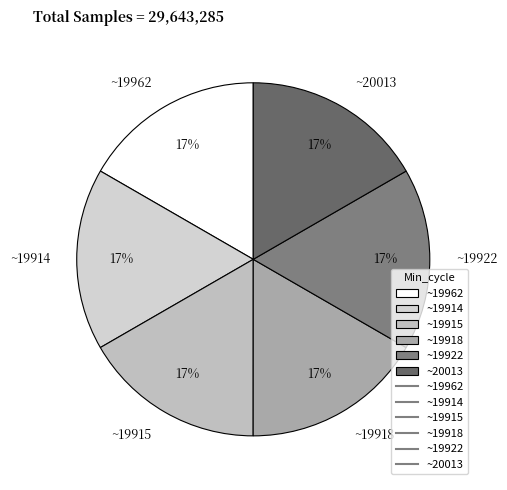

Approximately how many times larger is the value at ~19915 compared to ~19962?

1.0